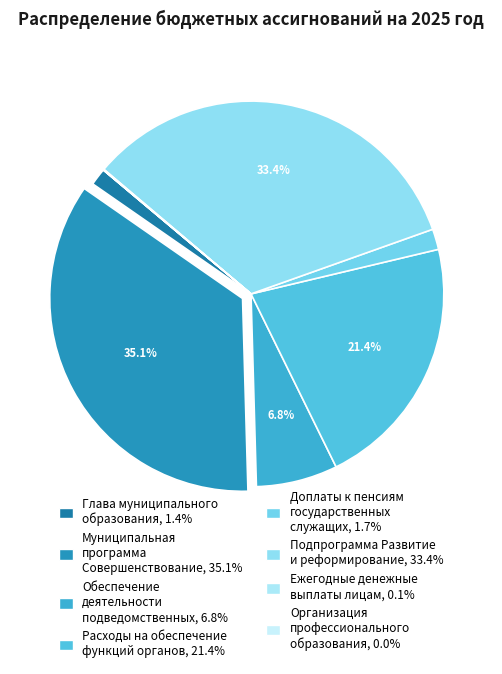

To the nearest percent, what is the difference between the largest and smallest slice percentages?

35%